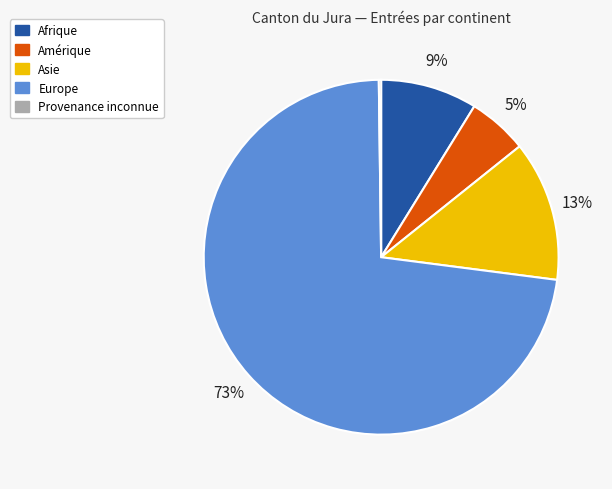

Is there a majority slice in this chart?

Yes